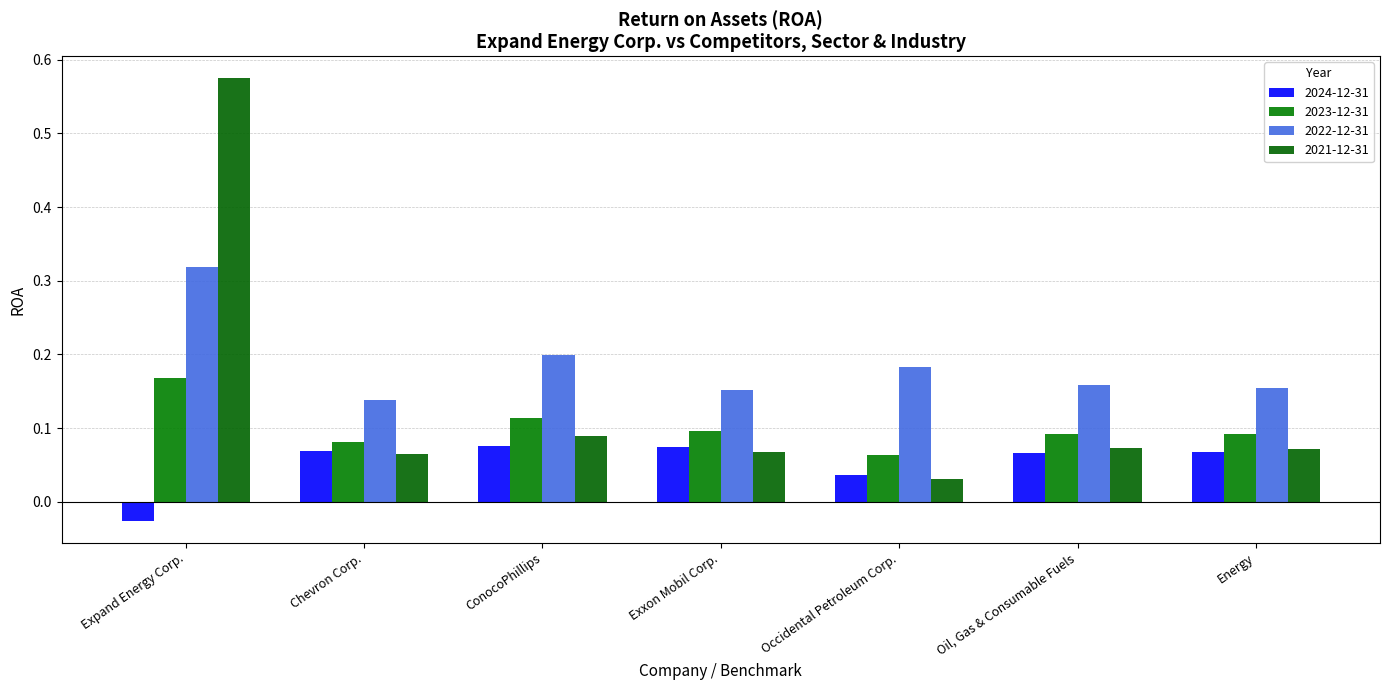

Reading right to left, extract all data points from this chart.

2024-12-31: 0.1	0.1	0.0	0.1	0.1	0.1	-0.0
2023-12-31: 0.1	0.1	0.1	0.1	0.1	0.1	0.2
2022-12-31: 0.2	0.2	0.2	0.2	0.2	0.1	0.3
2021-12-31: 0.1	0.1	0.0	0.1	0.1	0.1	0.6